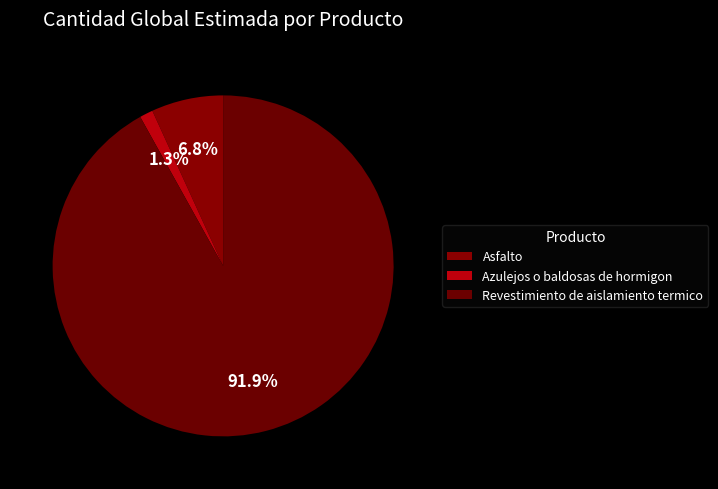

True or false: Revestimiento de aislamiento termico accounts for 83% of the total.

False